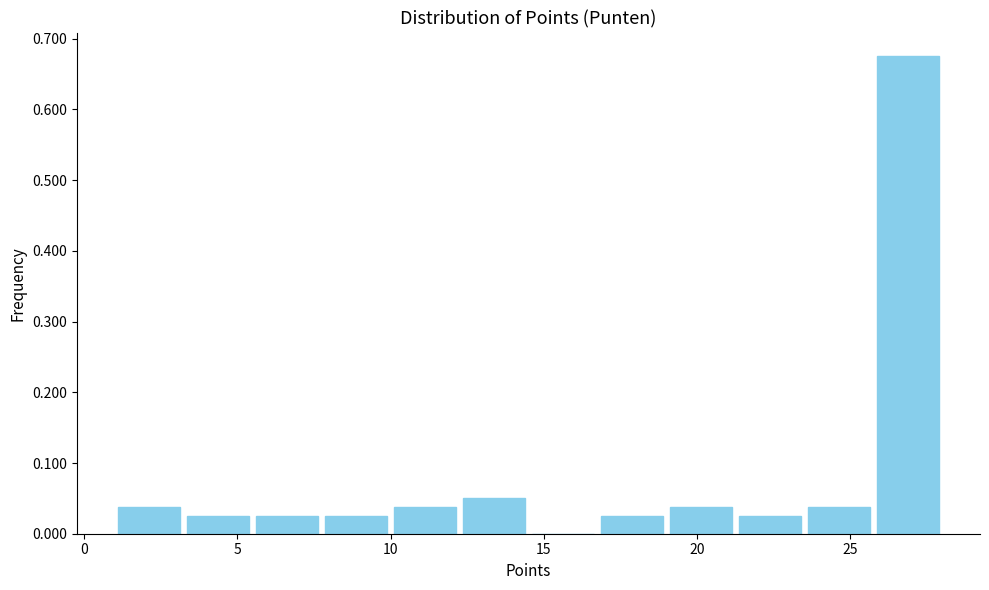

Reading left to right, list every bar in this chart as the range it spans on the x-axis followed by its height. Neither the bar edges nor the heights are printed on the chart, so give them approximately, as read against the axes.

1.00 to 3.25: 0.04
3.25 to 5.50: 0.03
5.50 to 7.75: 0.03
7.75 to 10.00: 0.03
10.00 to 12.25: 0.04
12.25 to 14.50: 0.05
14.50 to 16.75: 0
16.75 to 19.00: 0.03
19.00 to 21.25: 0.04
21.25 to 23.50: 0.03
23.50 to 25.75: 0.04
25.75 to 28.00: 0.68